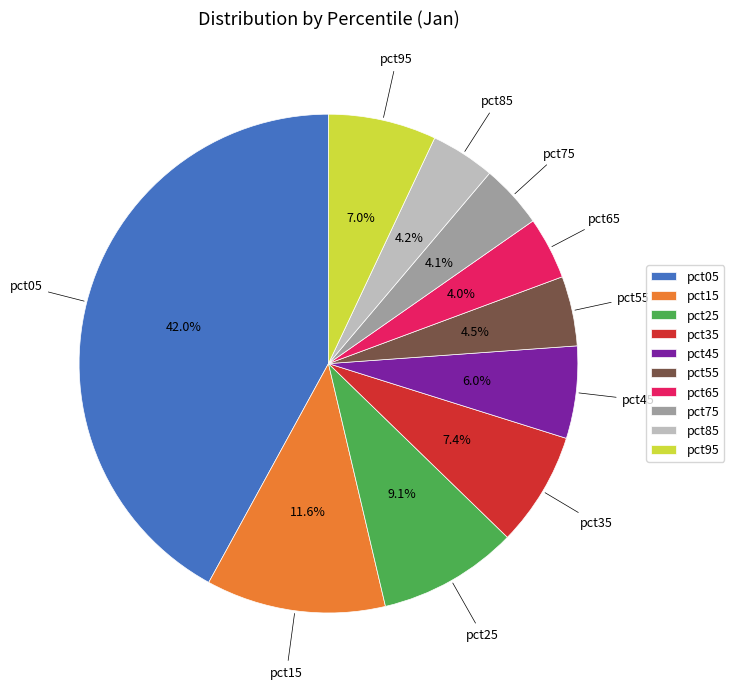

Which category has the biggest portion of the pie?

pct05